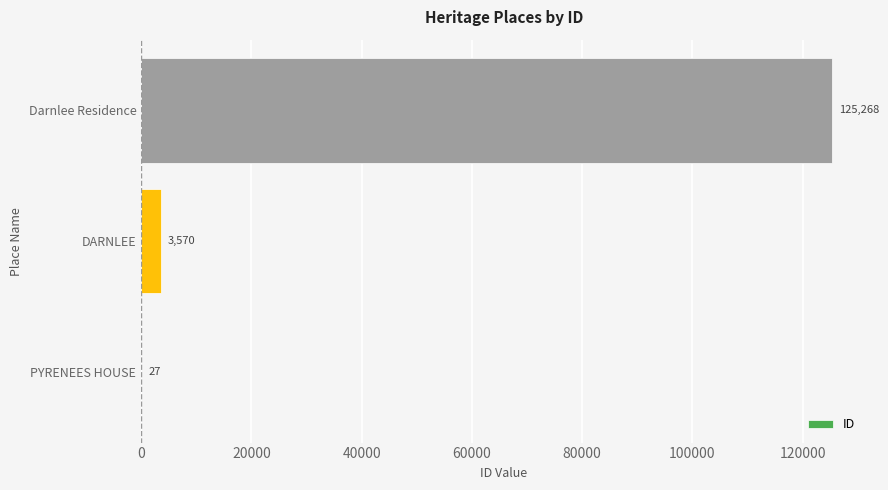

At which label is the value closest to 62647?

DARNLEE